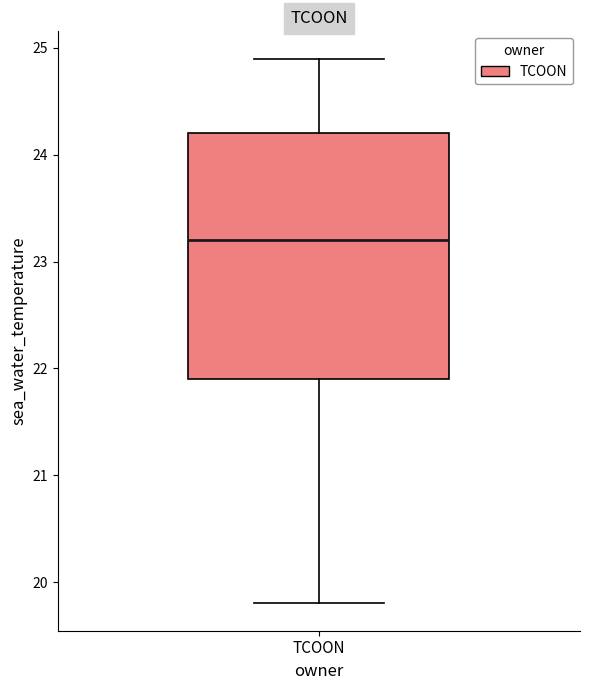

Read this box plot against the y-axis: the position of the median line, the range covered by the box, and the ends of both whiskers. The values are not printed on the chart, so give them approximately, as read against the axis.

median 23.2, box 21.9 to 24.2, whiskers 19.8 to 24.9